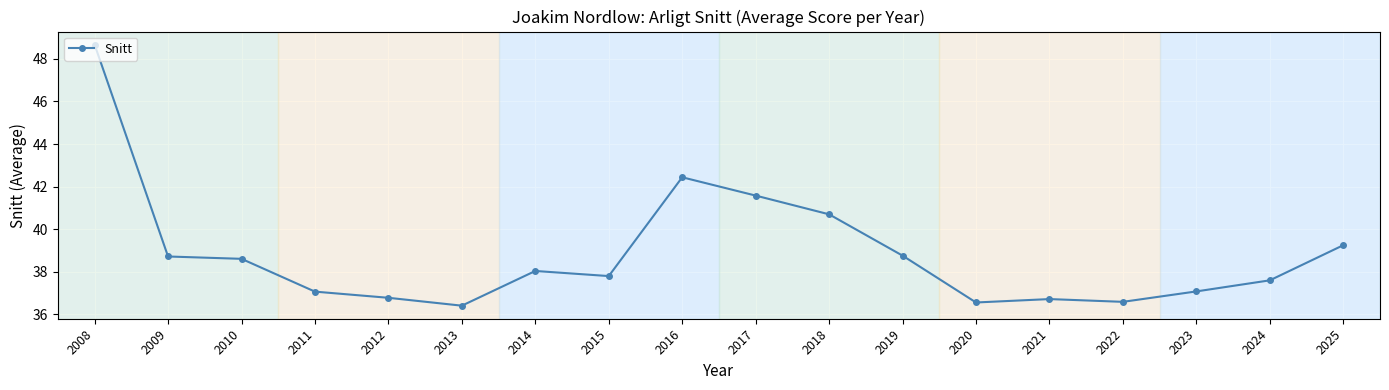

Read the value at 2019.

38.8